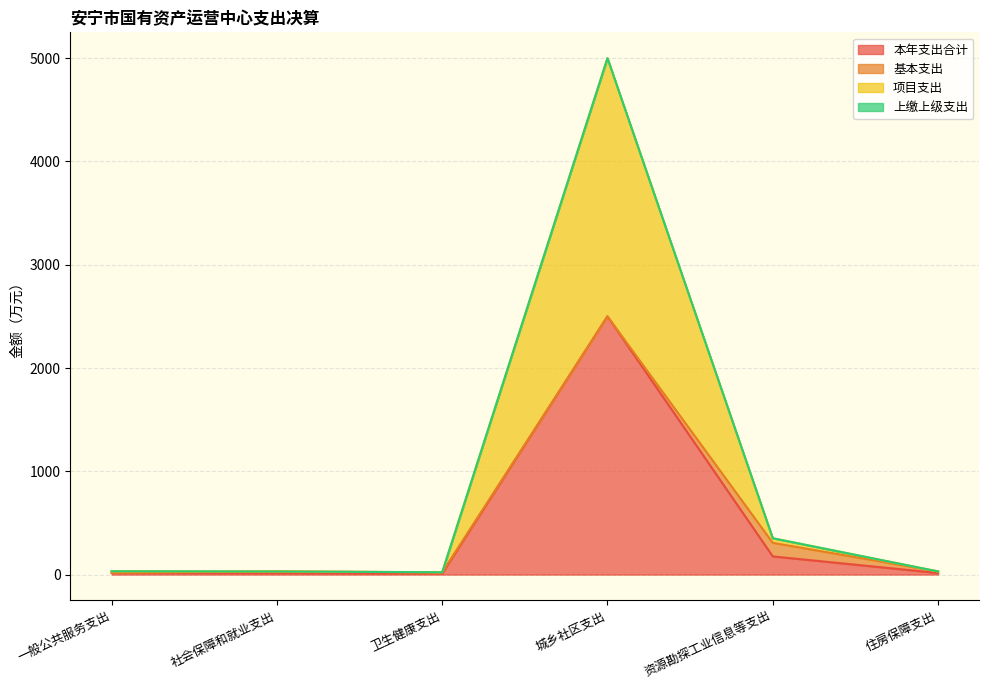

At which category is the sum across all series the highest?

城乡社区支出